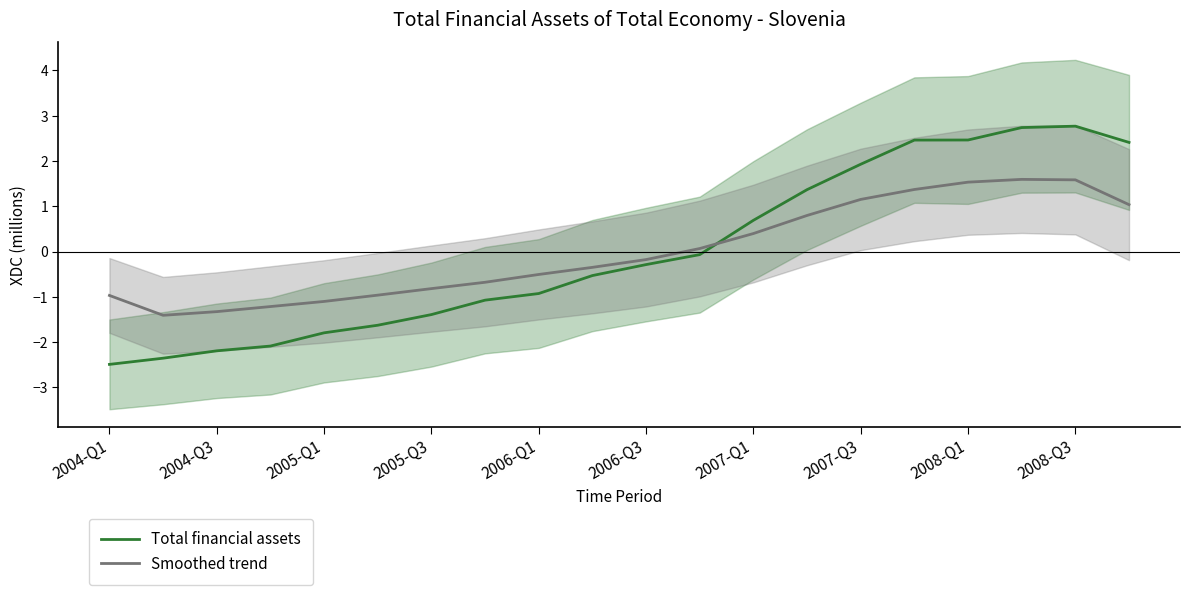

Does the chart display data point markers on the line(s)?

No